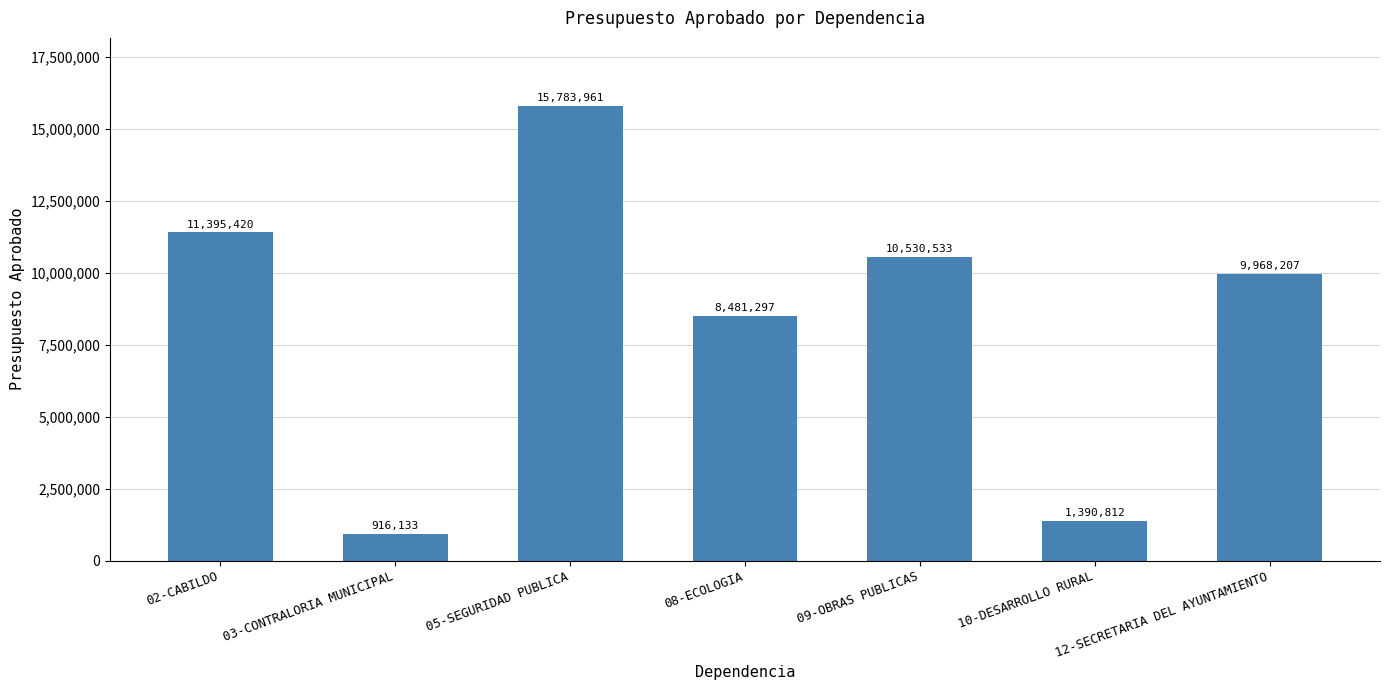

What position from the left is 10-DESARROLLO RURAL?

6